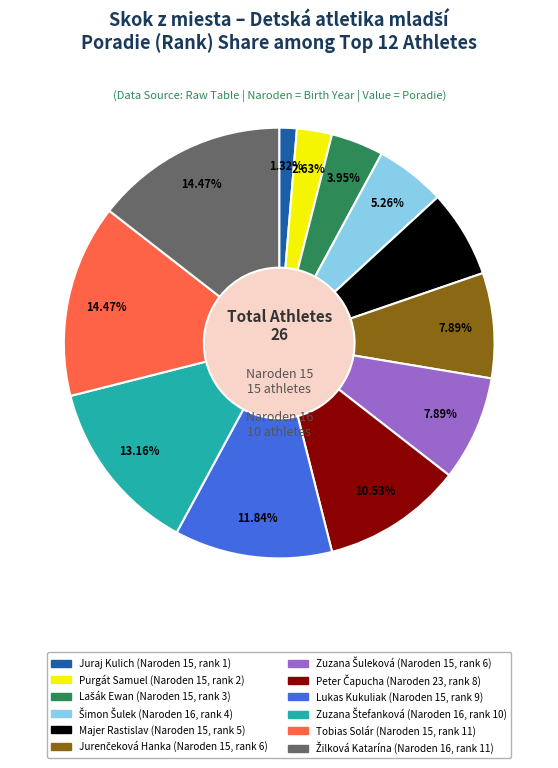

Is there any slice that represents more than half of the pie?

No